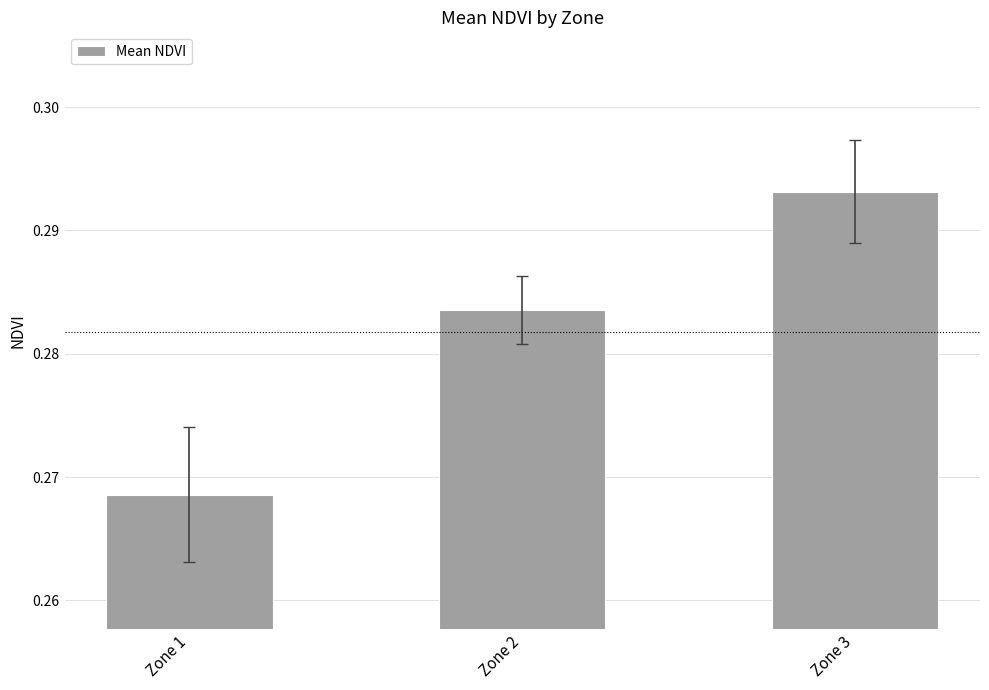

Is it true that the value at Zone 2 is 0.2?

False